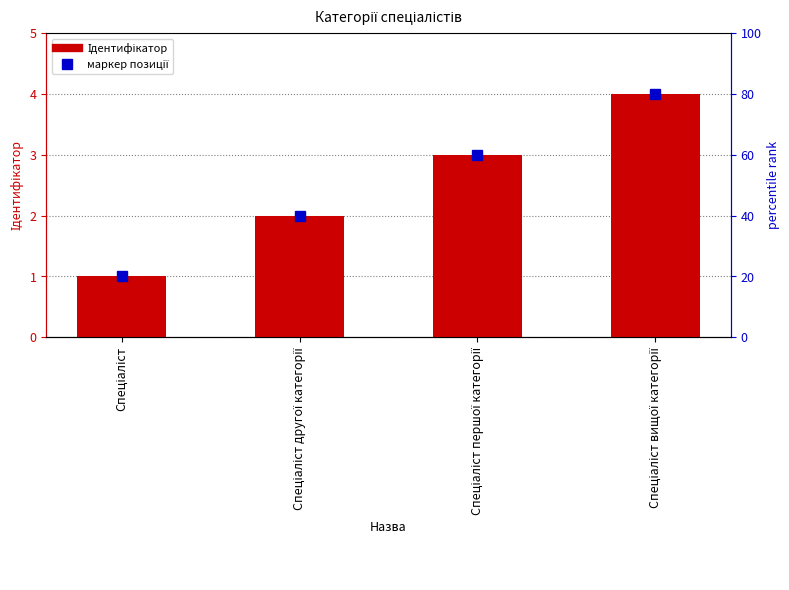

Between Спеціаліст and Спеціаліст першої категорії, which is larger?

Спеціаліст першої категорії